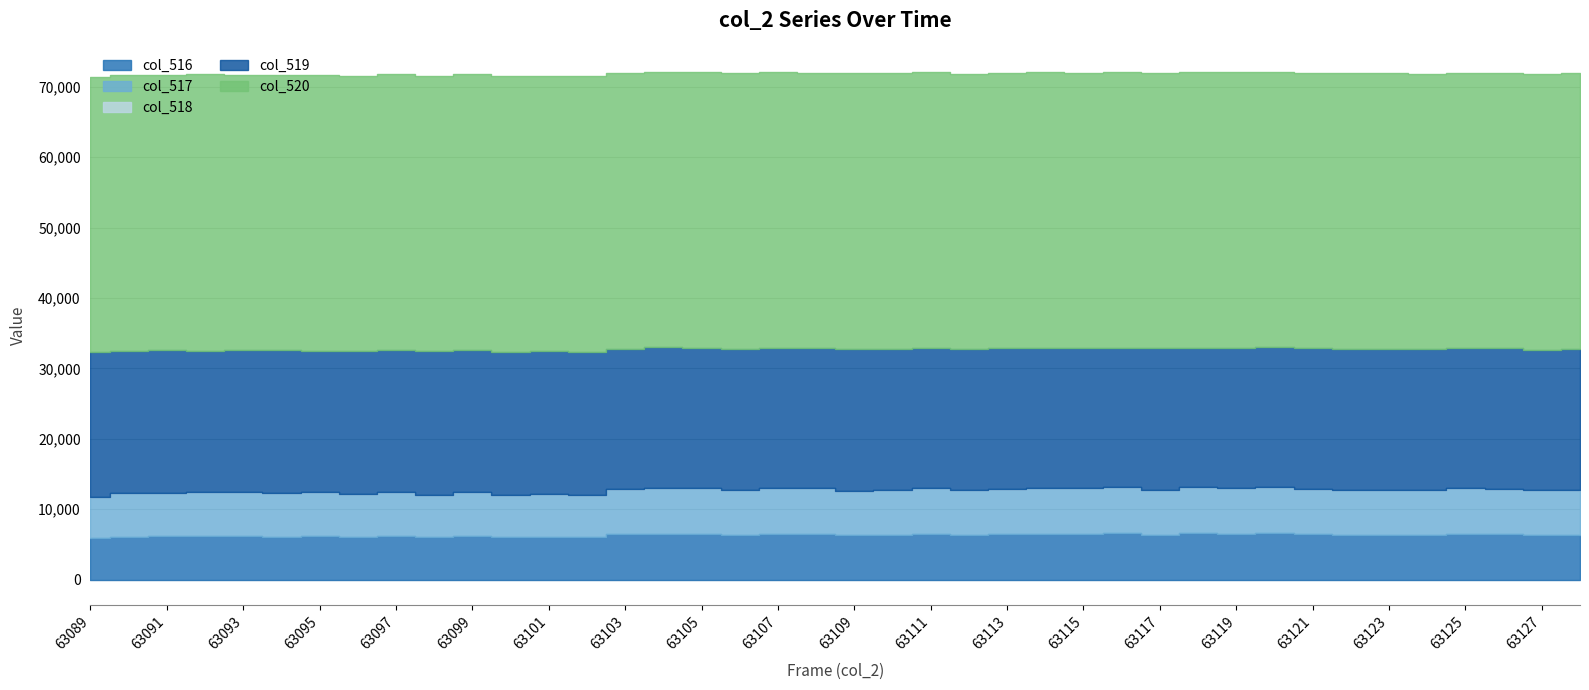

Which label corresponds to the largest value in the chart?

63095